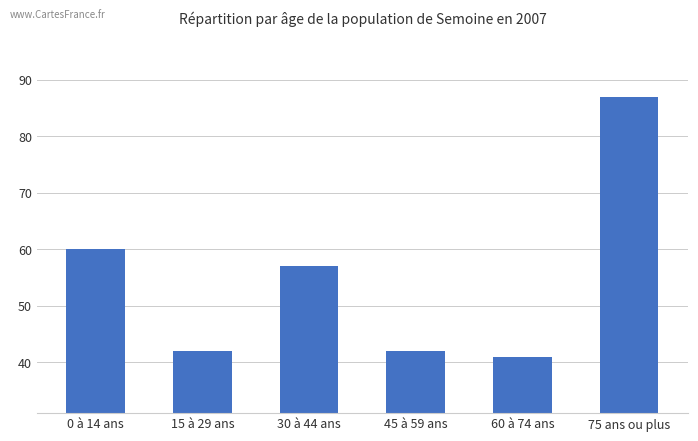

Which label corresponds to the smallest value in the chart?

60 à 74 ans